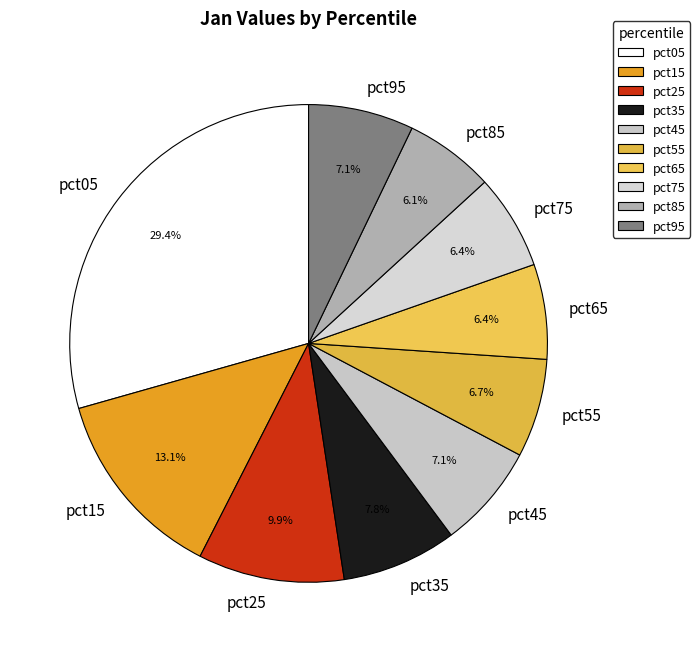

Does any single category account for the majority?

No